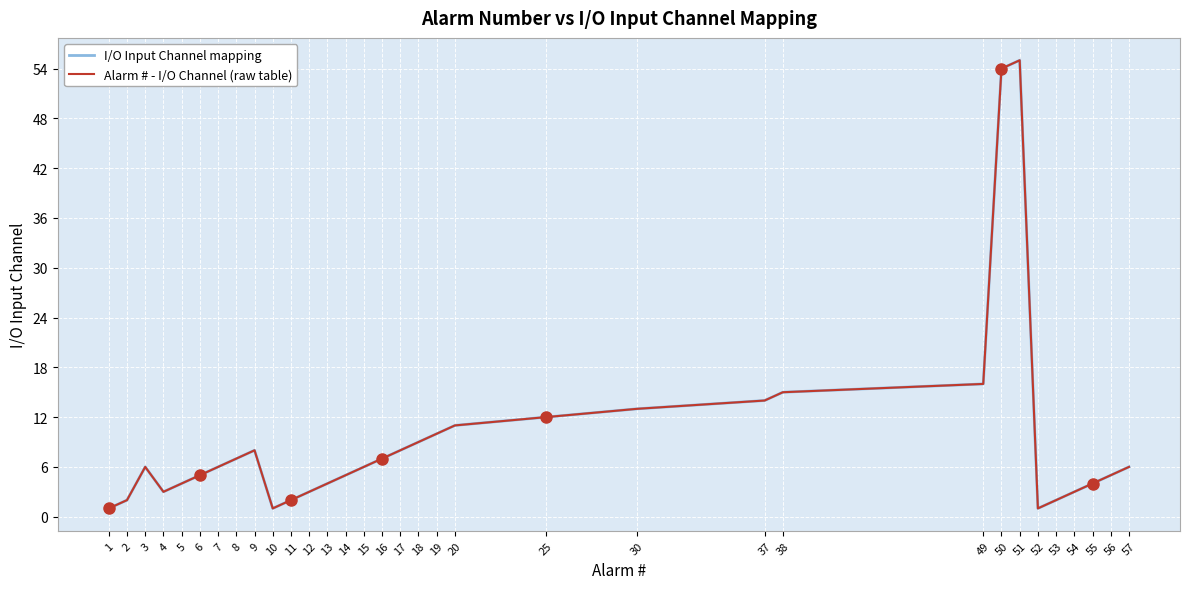

True or false: I/O Input Channel mapping and Alarm # - I/O Channel (raw table) intersect in this chart.

False